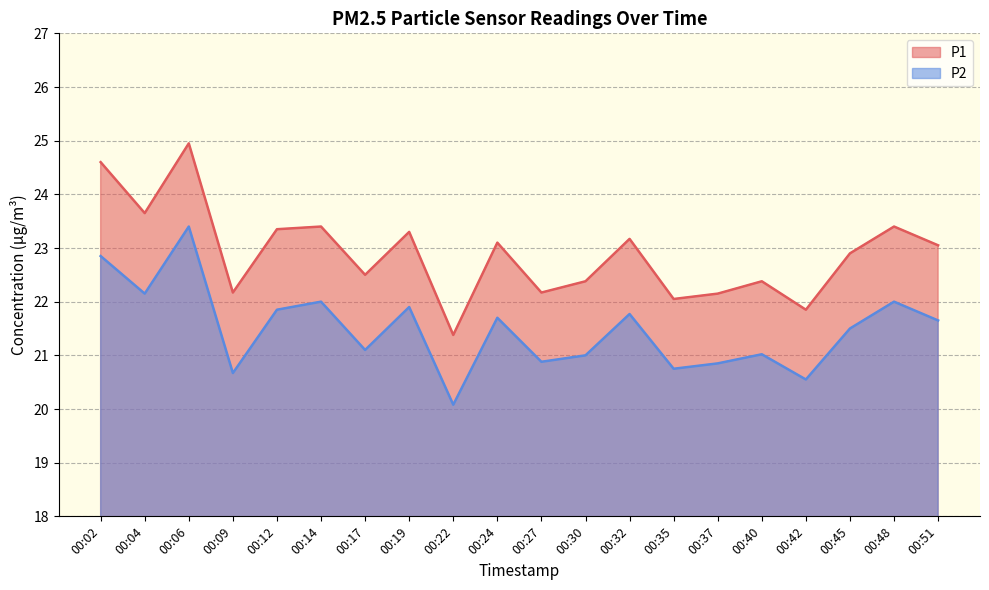

How many values in the P2 series exceed 21?

13